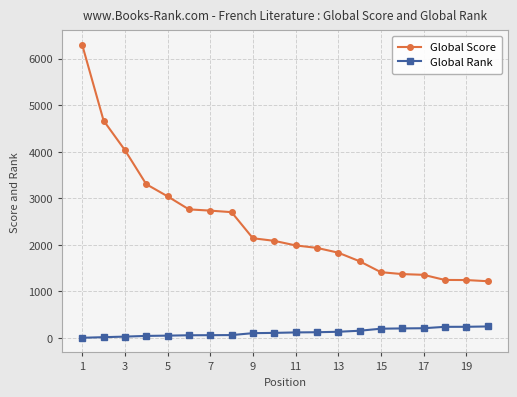

Rank the series by their average value, from highest to lowest.

Global Score, Global Rank